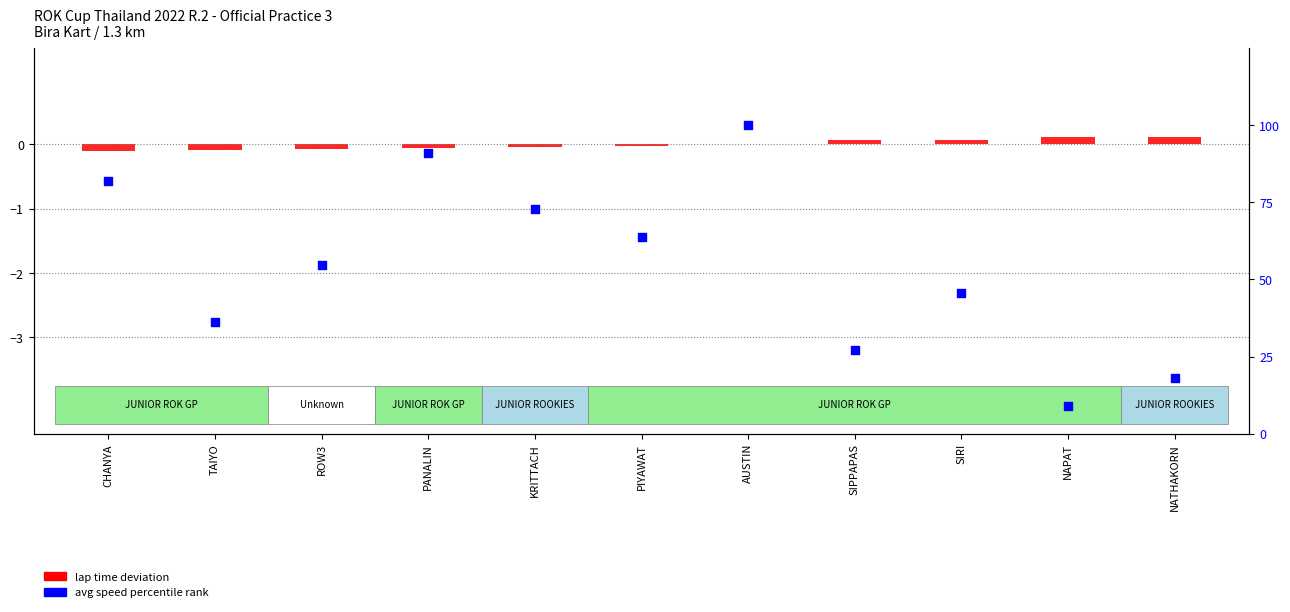

Which series reaches the minimum Y coordinate?

lap time deviation